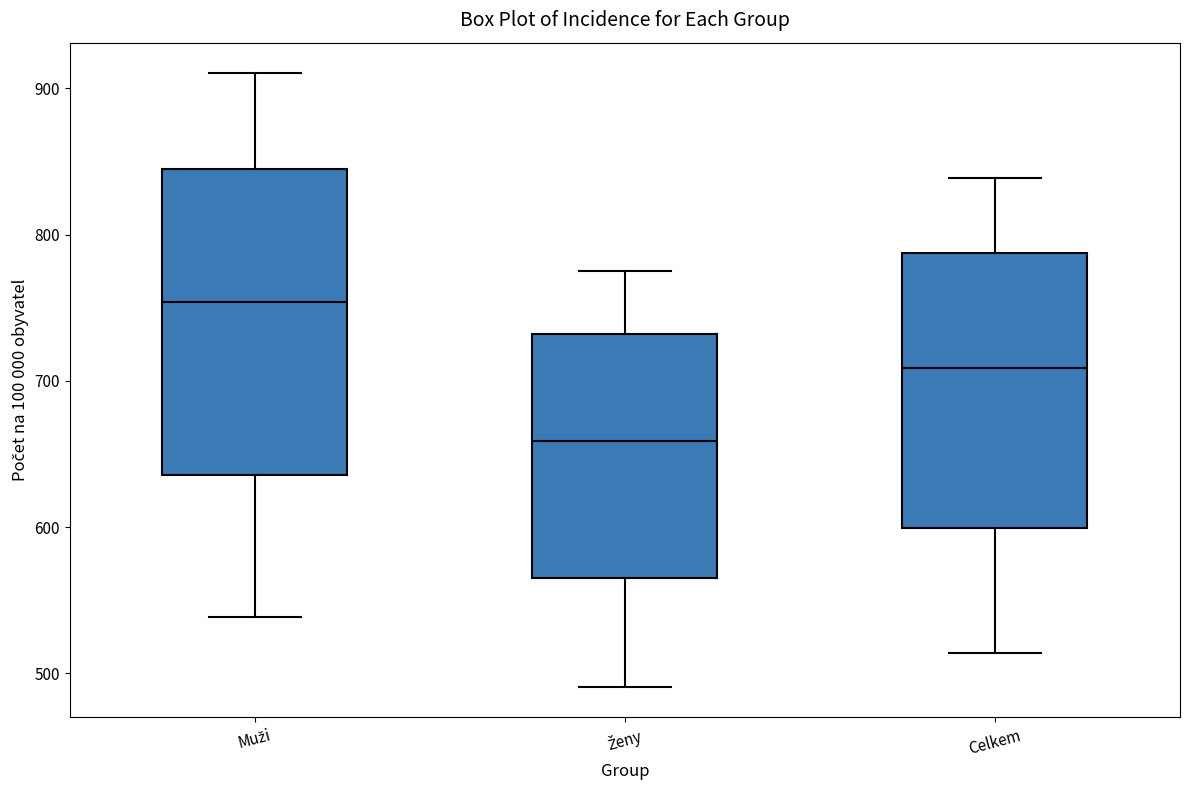

Which box's median line is the highest?

Muži